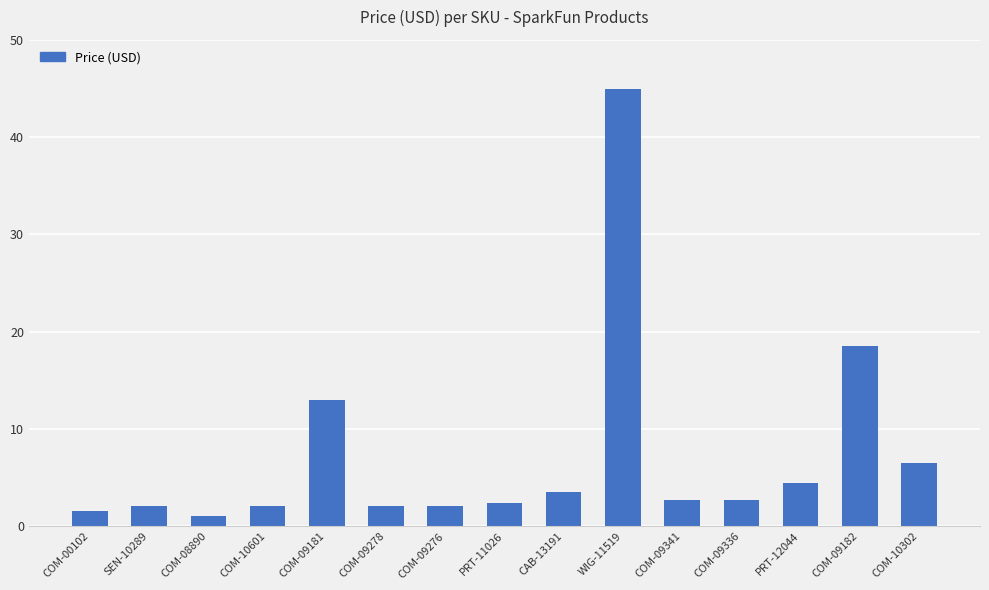

What is the approximate value at PRT-11026?

2.5